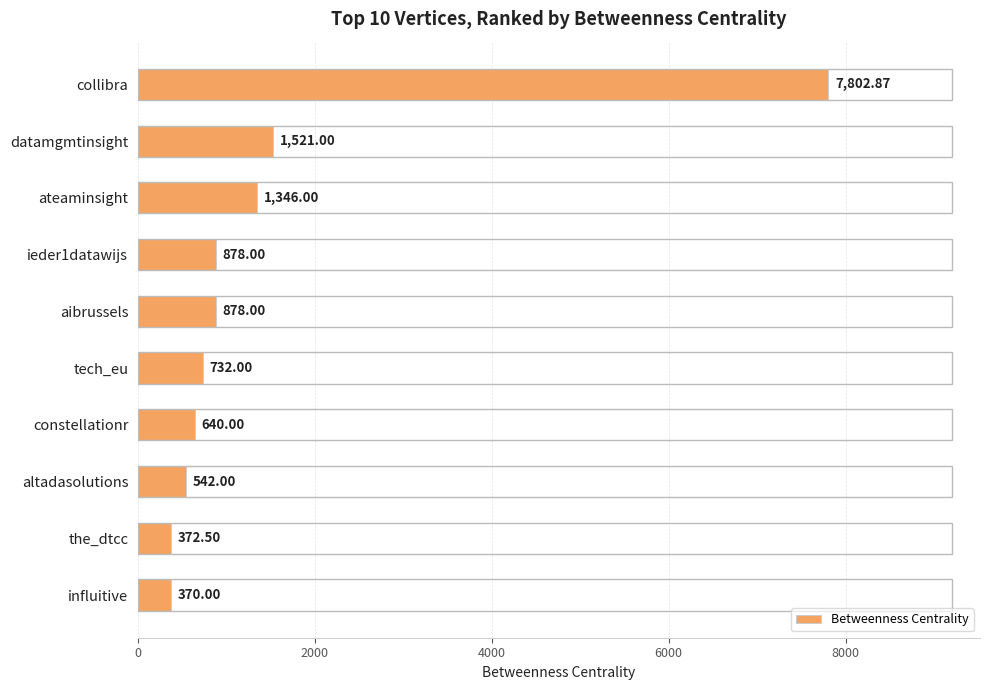

Which category has the lowest value across all series?

influitive